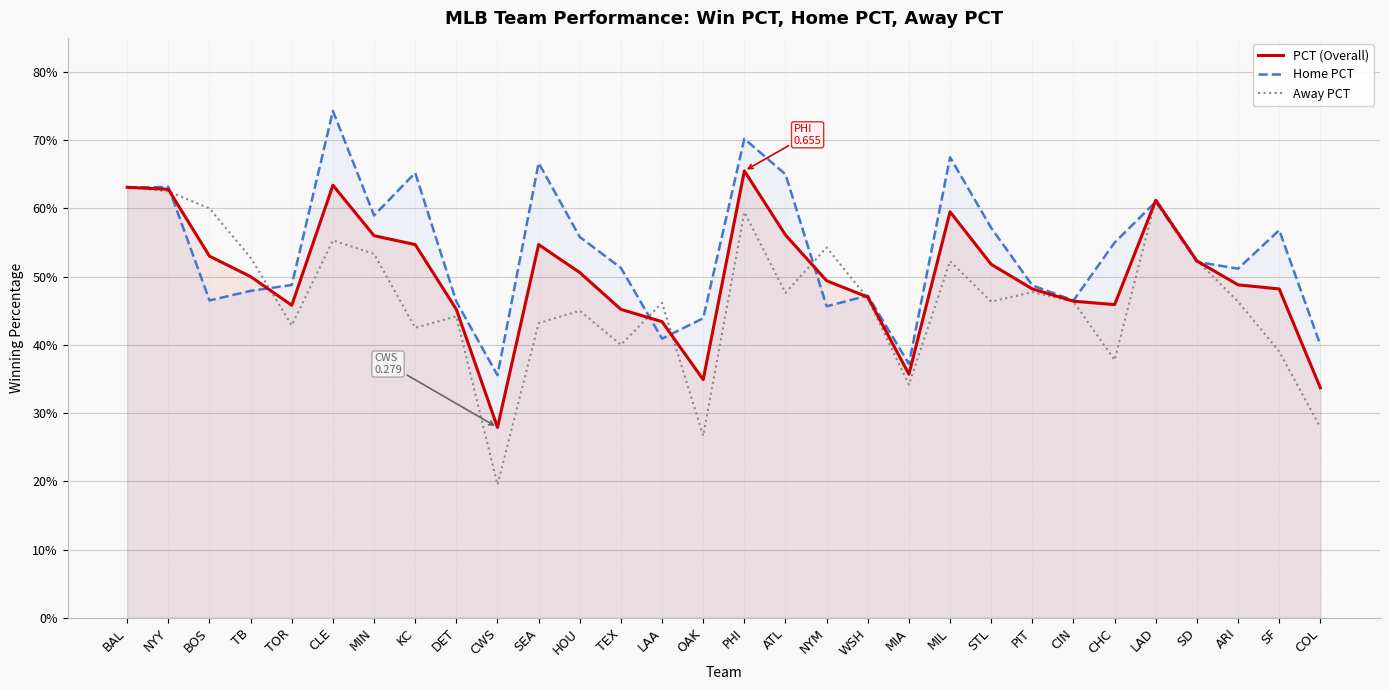

What is the total value across all series at CHC?

1.4